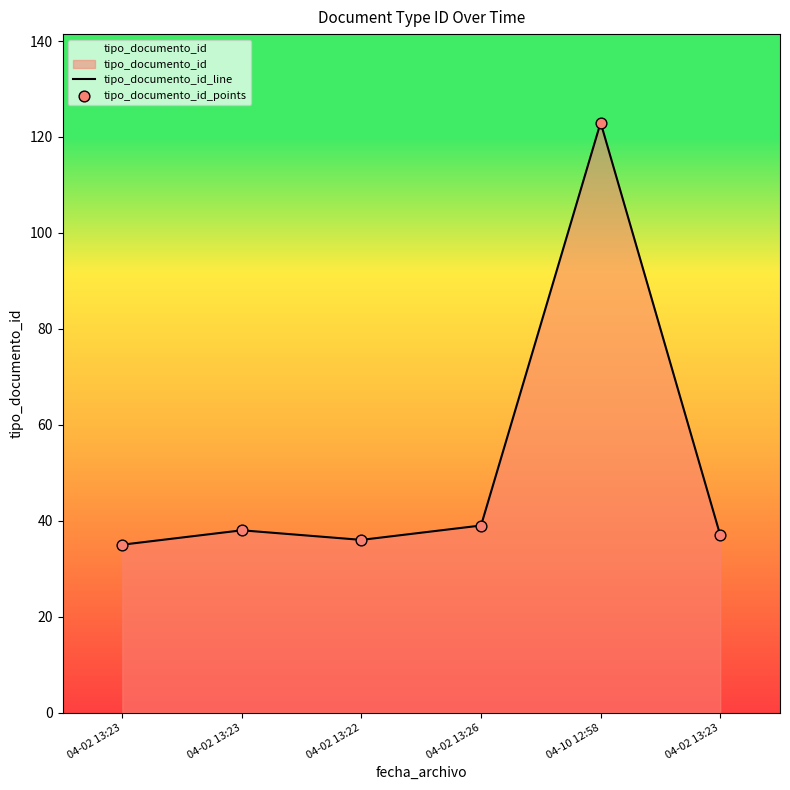

How many lines are shown in the chart?

1